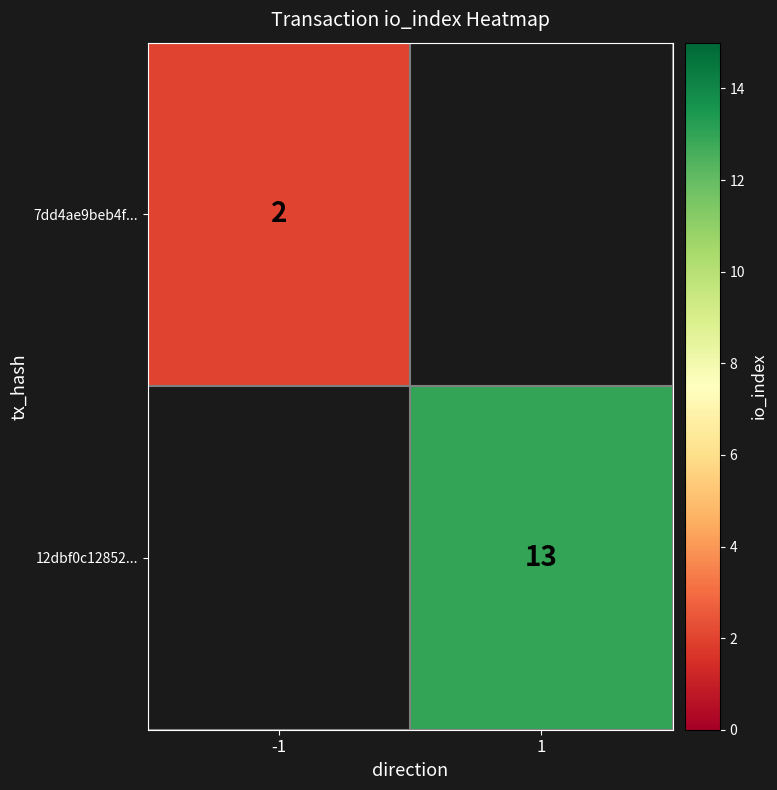

Which category has the highest value across all series?

1